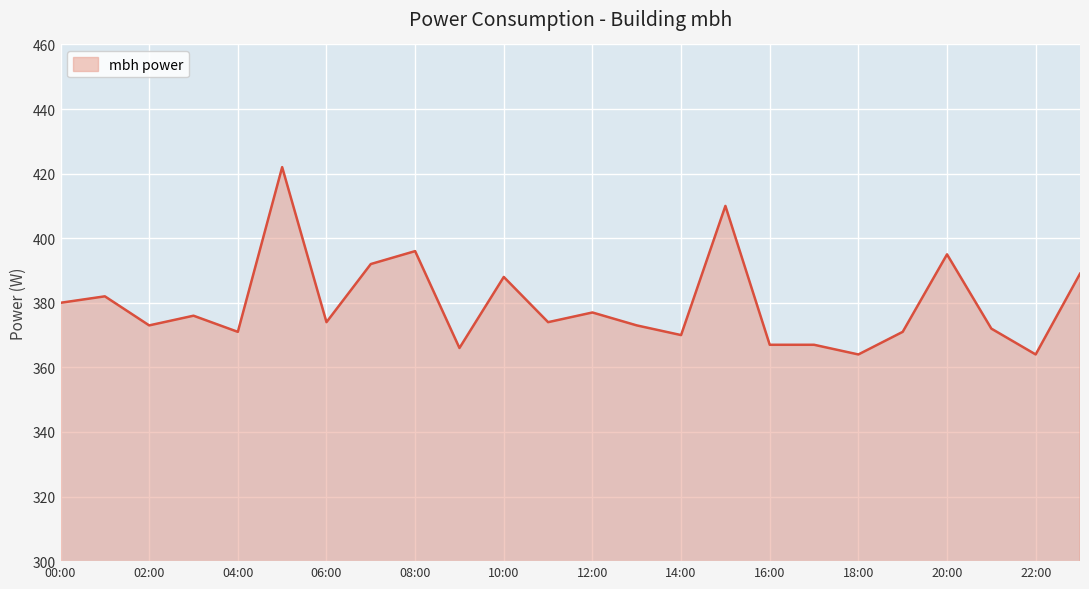

What is the greatest value displayed?

422